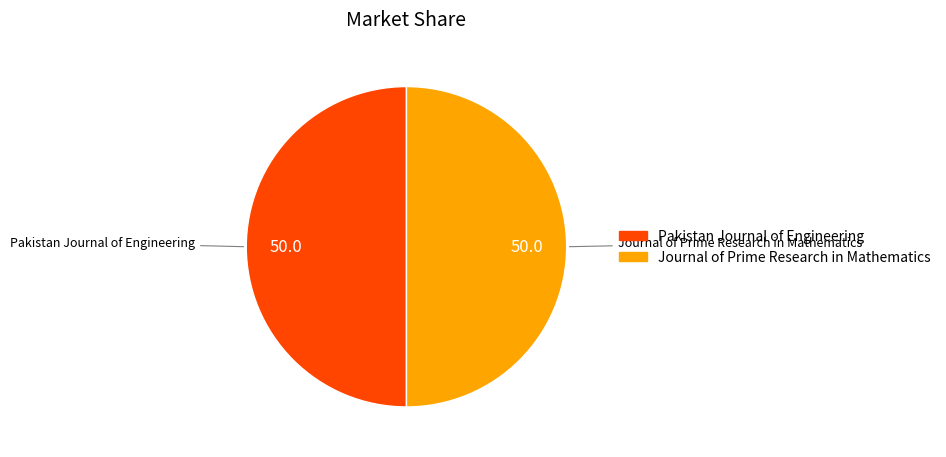

True or false: Pakistan Journal of Engineering accounts for 42% of the total.

False